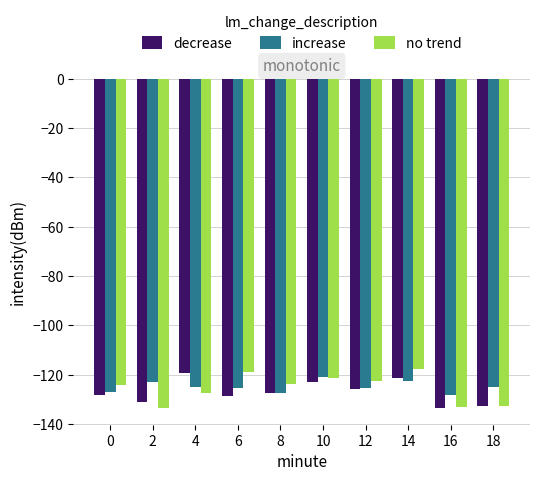

Between 8 and 16, which series saw the biggest shift?

no trend